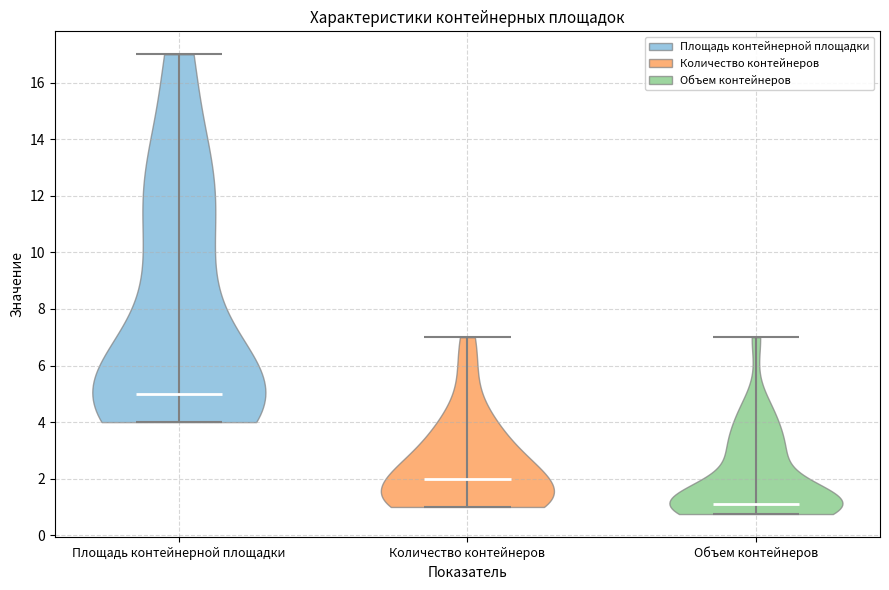

Reading left to right, read every violin against the y-axis: where its median line is, and the lowest and highest points it reaches. The values are not printed on the chart, so give them approximately, as read against the axis.

Площадь контейнерной площадки: median line 5.0, lowest point 4.0, highest point 17.0
Количество контейнеров: median line 2.0, lowest point 1.0, highest point 7.0
Объем контейнеров: median line 1.2, lowest point 0.8, highest point 7.0